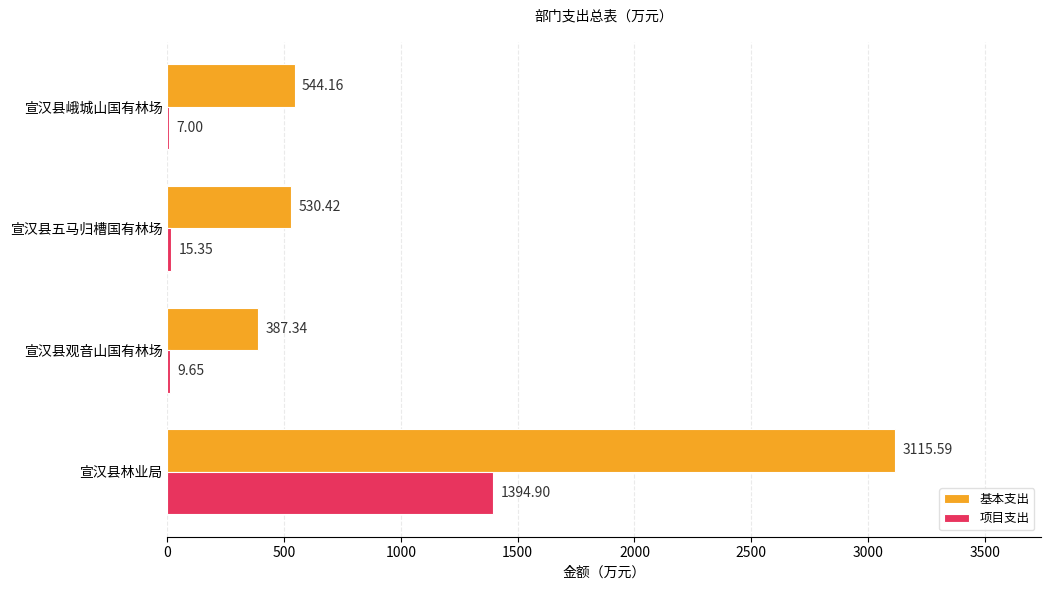

Which series has the largest total across all categories?

基本支出